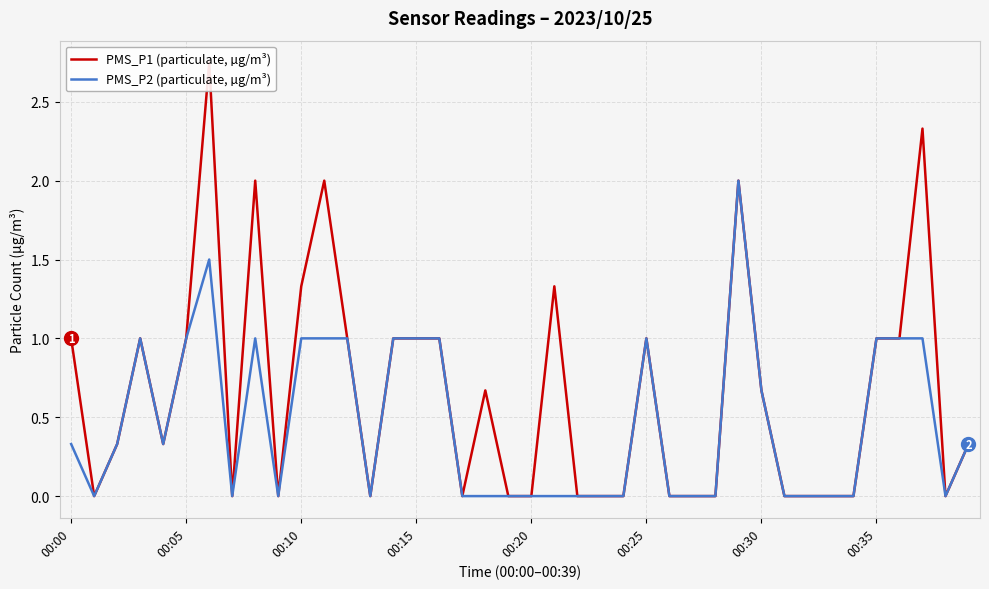

What value does the PMS_P1 (particulate, µg/m³) series have at 00:10?

1.3